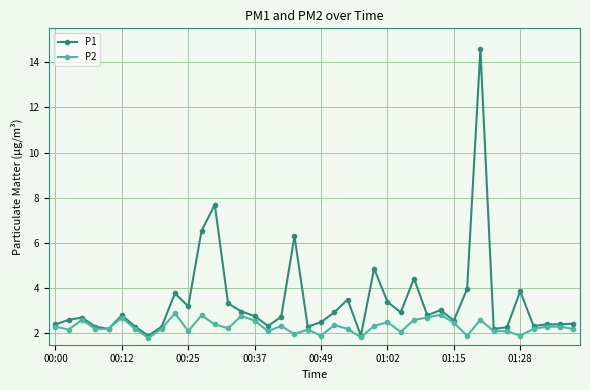

Does the chart have visible grid lines?

Yes